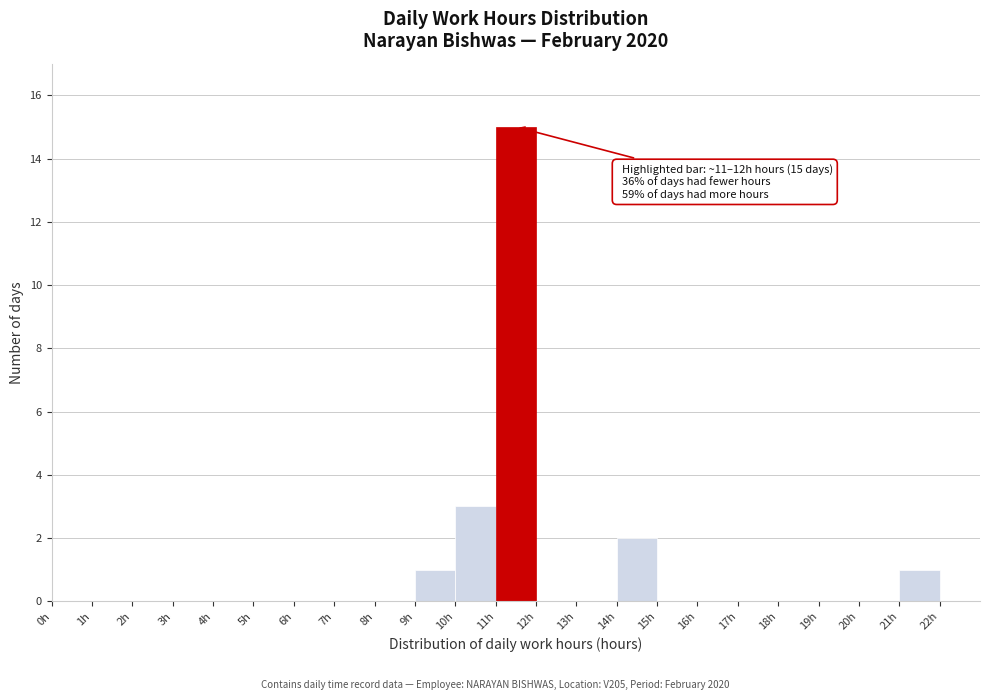

Over which range of the x-axis is the bar tallest?

11 to 12